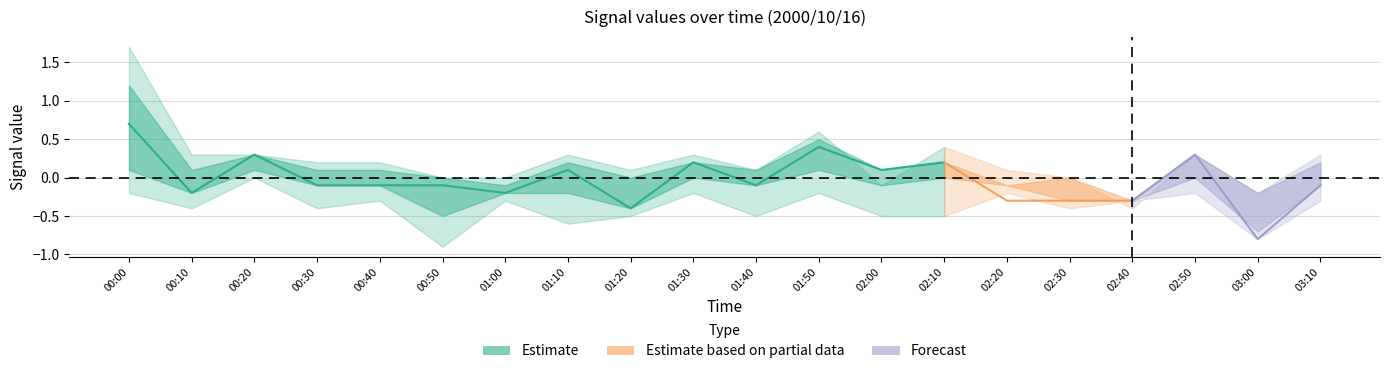

What is the difference between the highest and lowest values at 00:40?

0.5